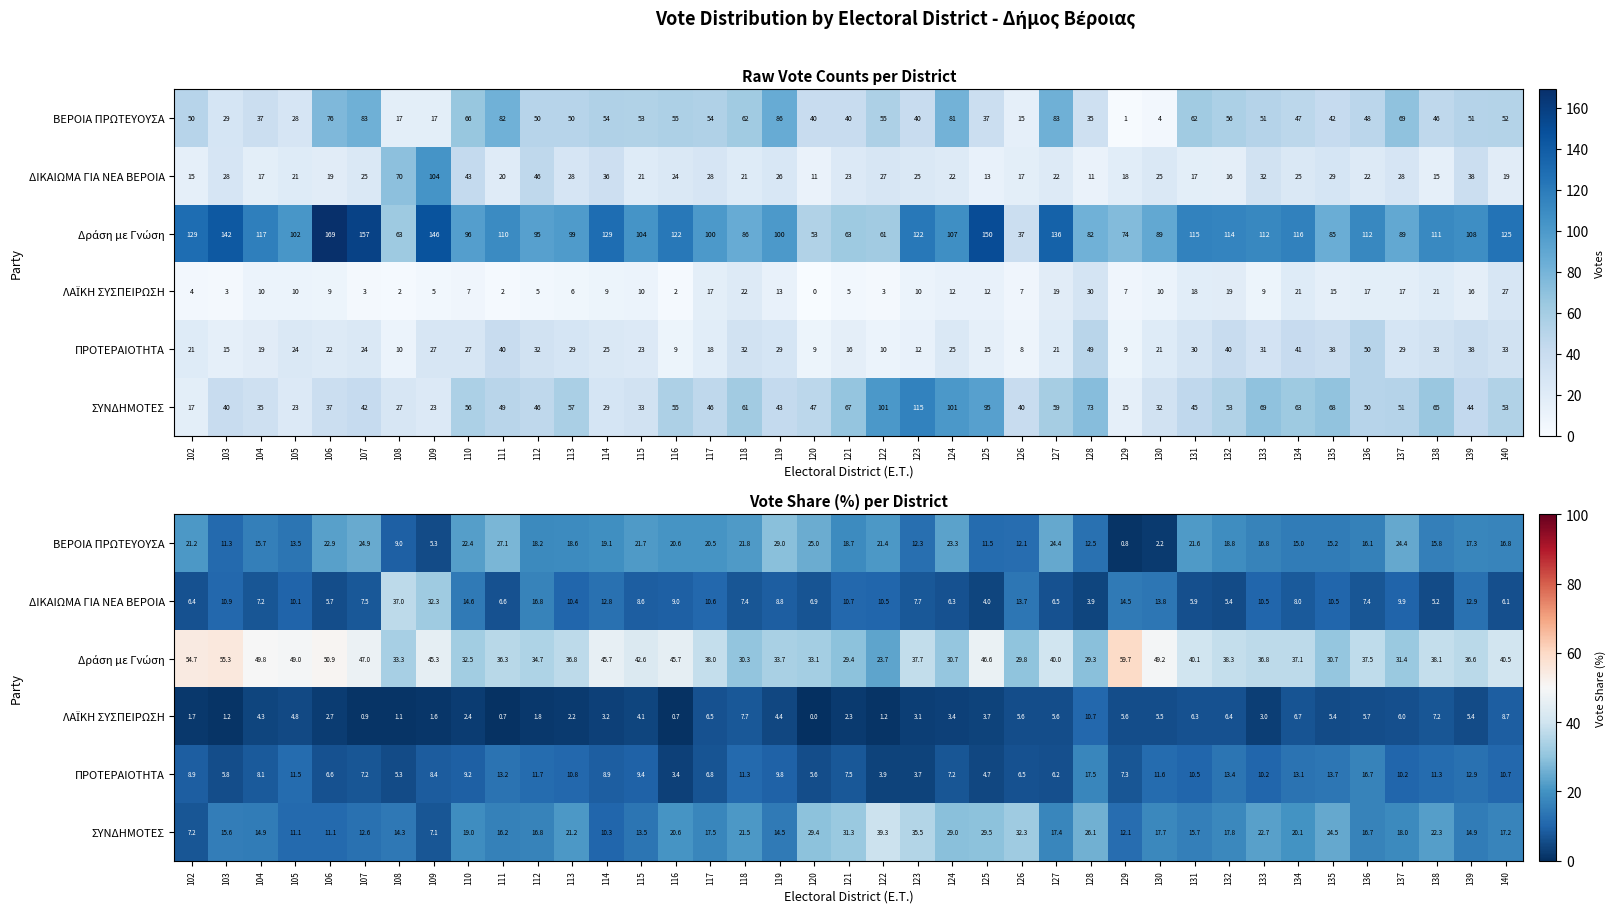

What is the difference between the ΔΙΚΑΙΩΜΑ ΓΙΑ ΝΕΑ ΒΕΡΟΙΑ values at 104 and 124?

0.9